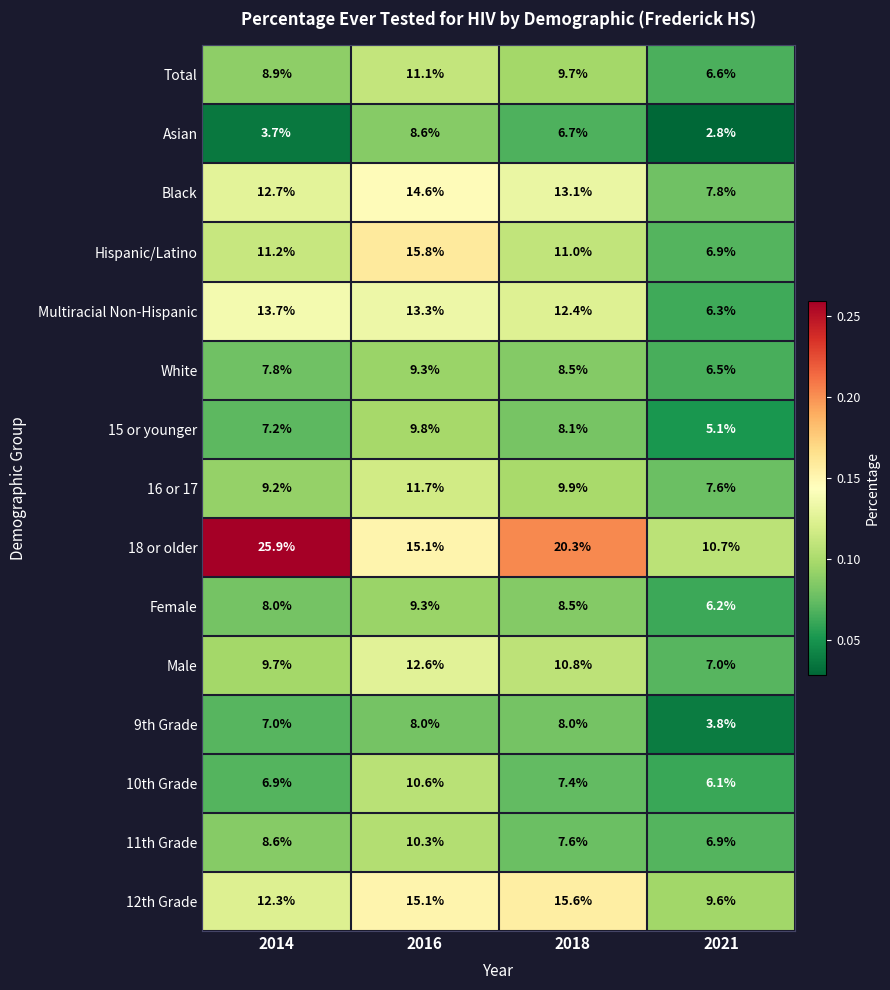

What is the highest value of the 10th Grade series?

10.6